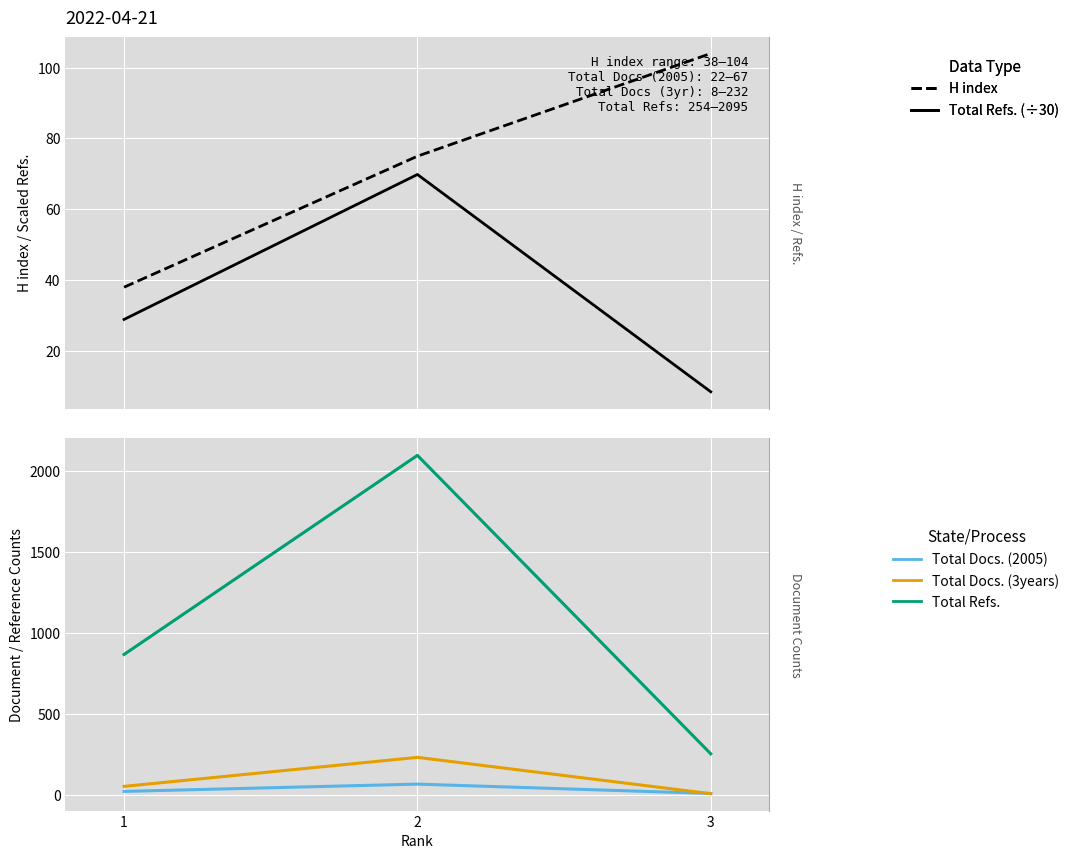

Which series has the largest range (max minus min)?

Total Refs.